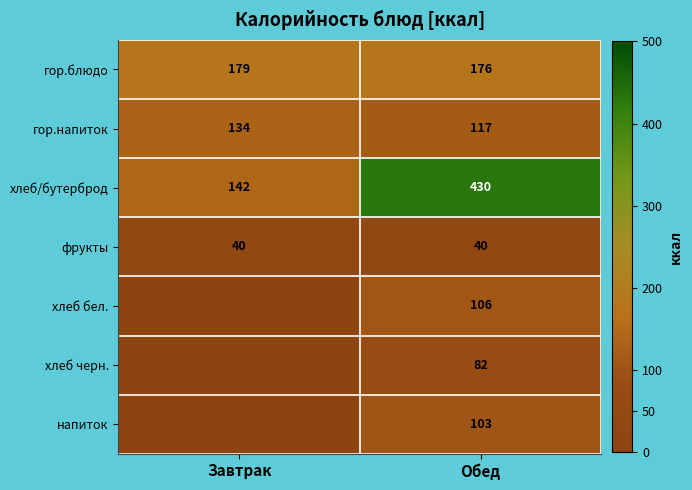

List the labels in order of гор.напиток value, largest first.

Завтрак, Обед